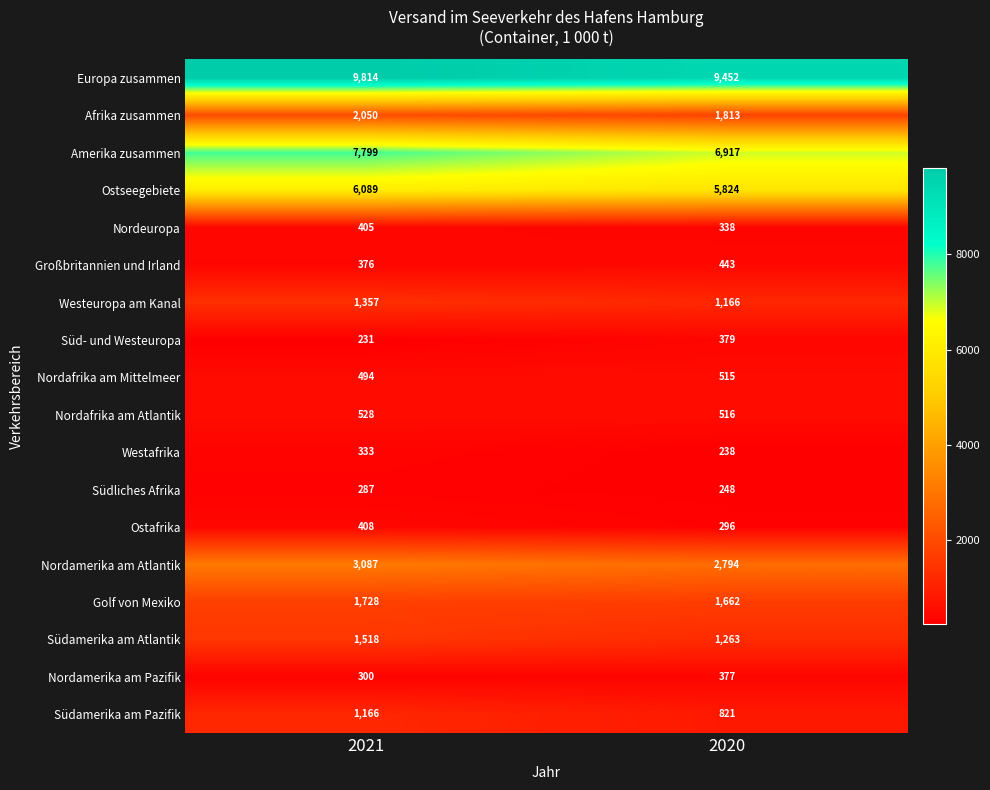

Is it true that Westafrika equals 238 at 2020?

True